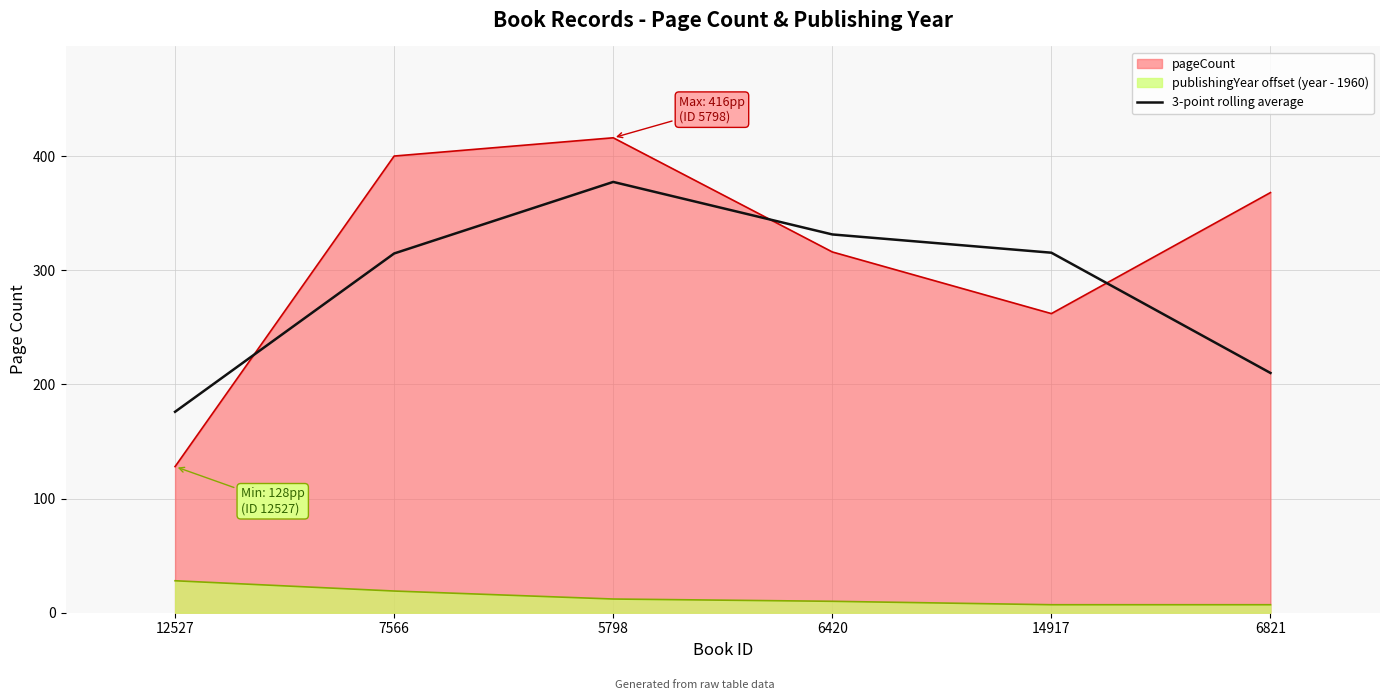

How many data points are less than 315?

3